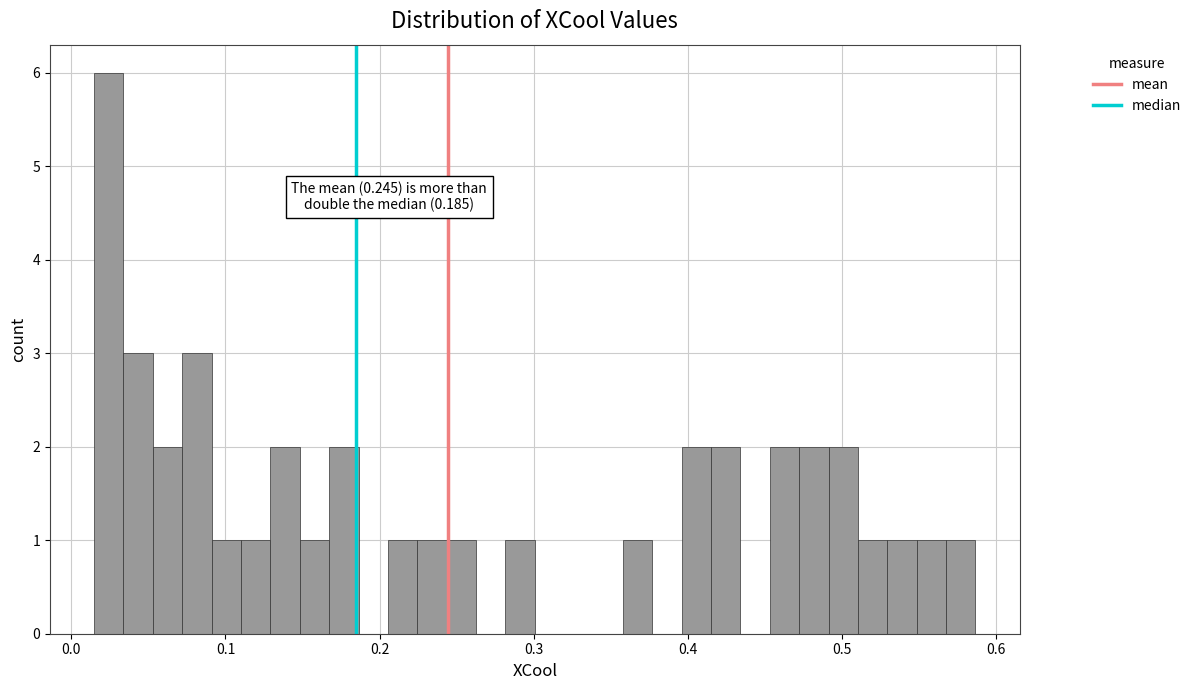

Read against the x-axis, roughly where is the centre of the tallest bar?

0.02